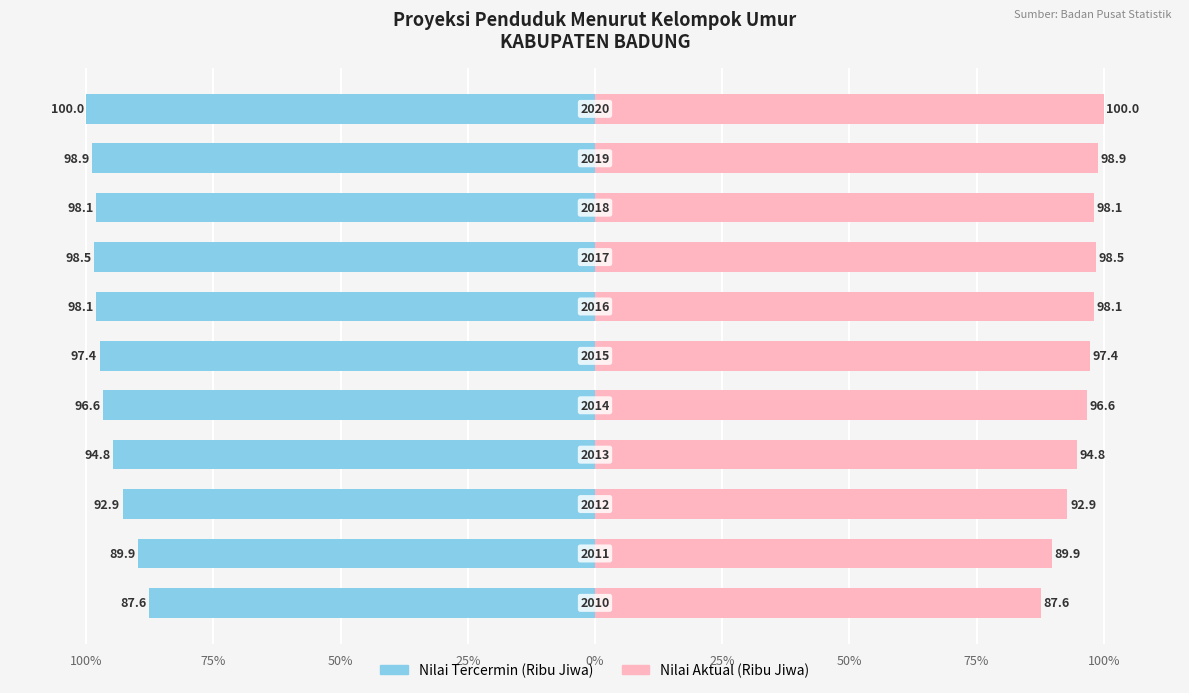

Reading left to right, what are all the values shown in this chart?

Male (Mirrored): -87.6	-89.9	-92.9	-94.8	-96.6	-97.4	-98.1	-98.5	-98.1	-98.9	-100.0
Female (Actual): 87.6	89.9	92.9	94.8	96.6	97.4	98.1	98.5	98.1	98.9	100.0